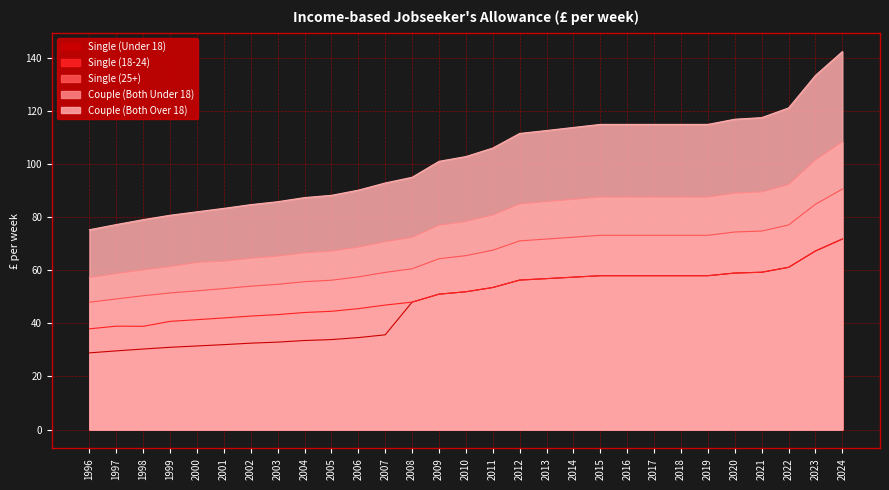

At which label does Single (Under 18) first exceed 51?

2010